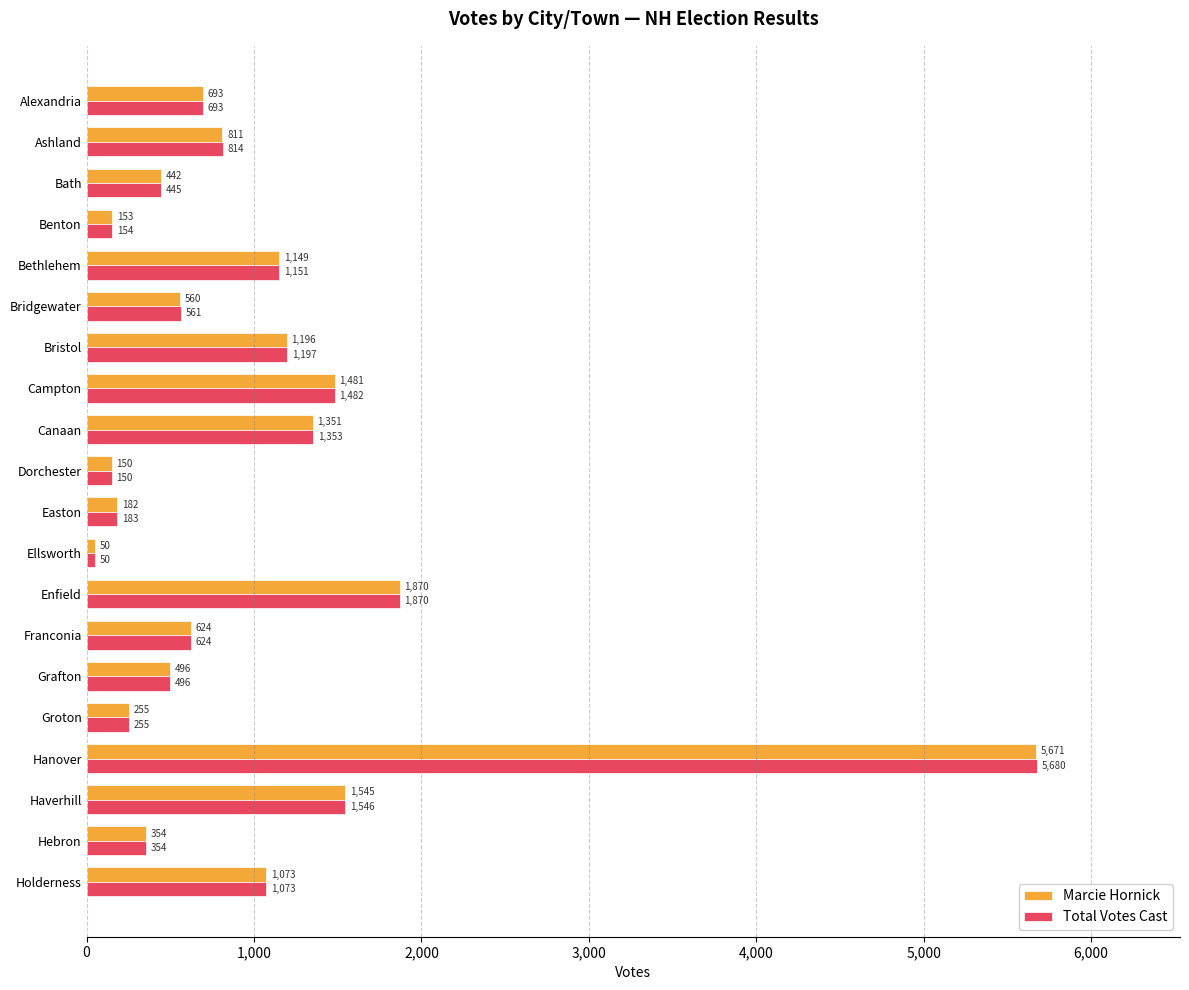

The Total Votes Cast series shows 1546 at Haverhill. True or false?

True